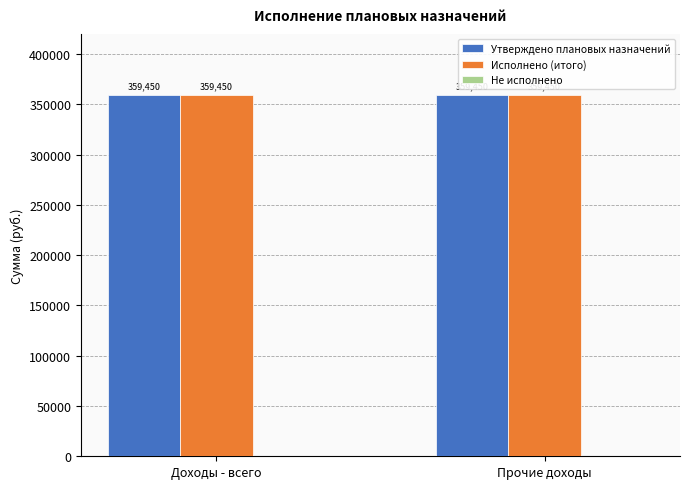

Is the value of Исполнено (итого) at Прочие доходы greater than the value of Не исполнено at Доходы - всего?

Yes